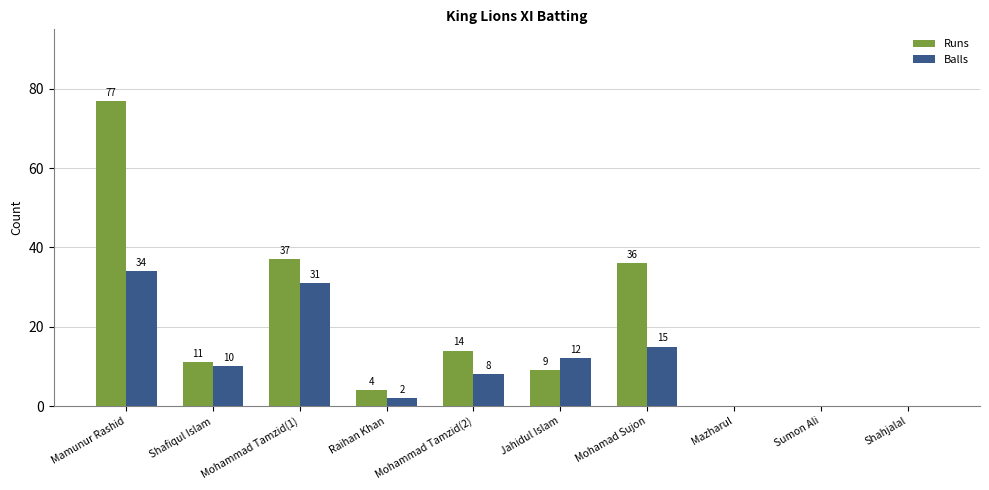

Between Raihan Khan and Shahjalal, which series saw the biggest shift?

Runs